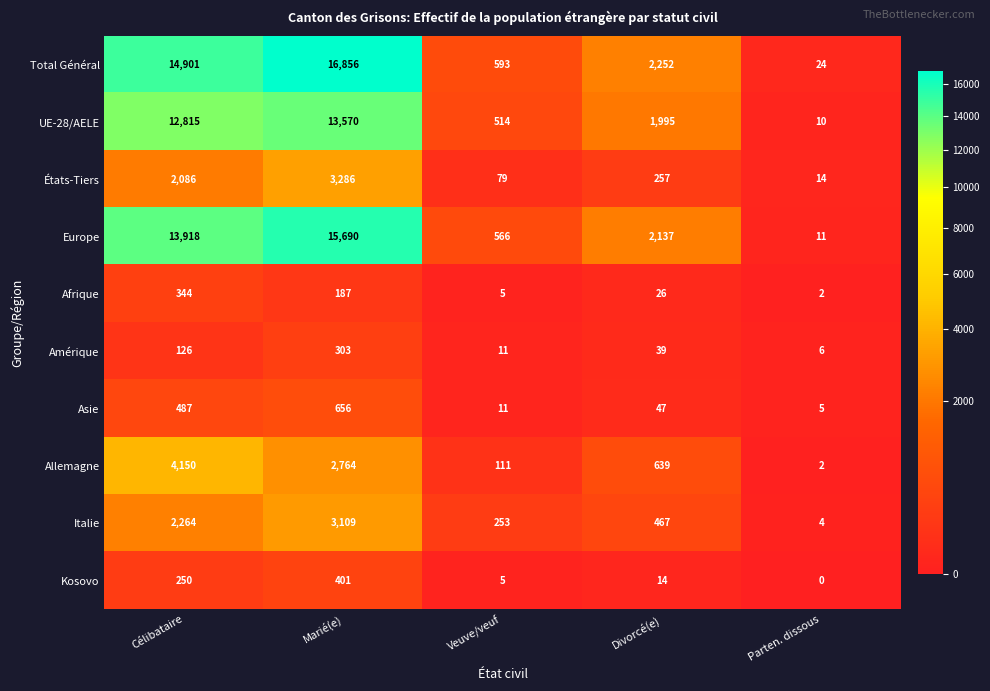

What is the difference between the Europe values at Parten. dissous and Marié(e)?

15679